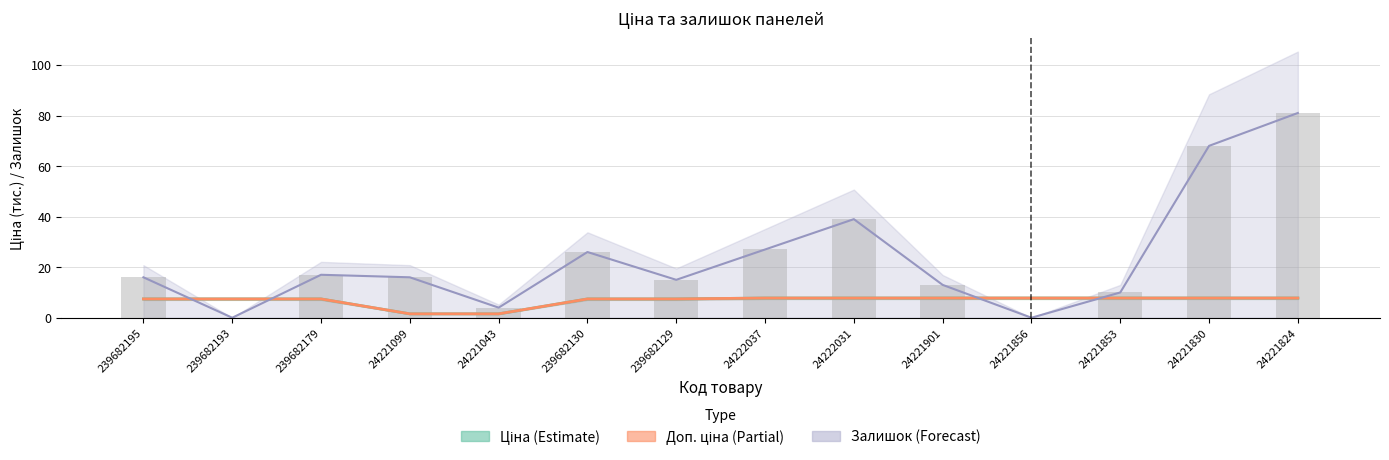

How many data points in Залишок are above 16?

6